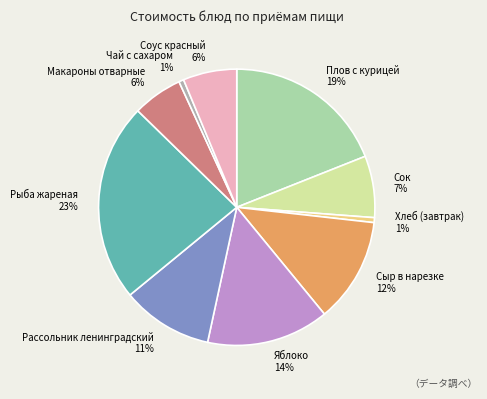

To the nearest percent, what is the average slice percentage?

10%